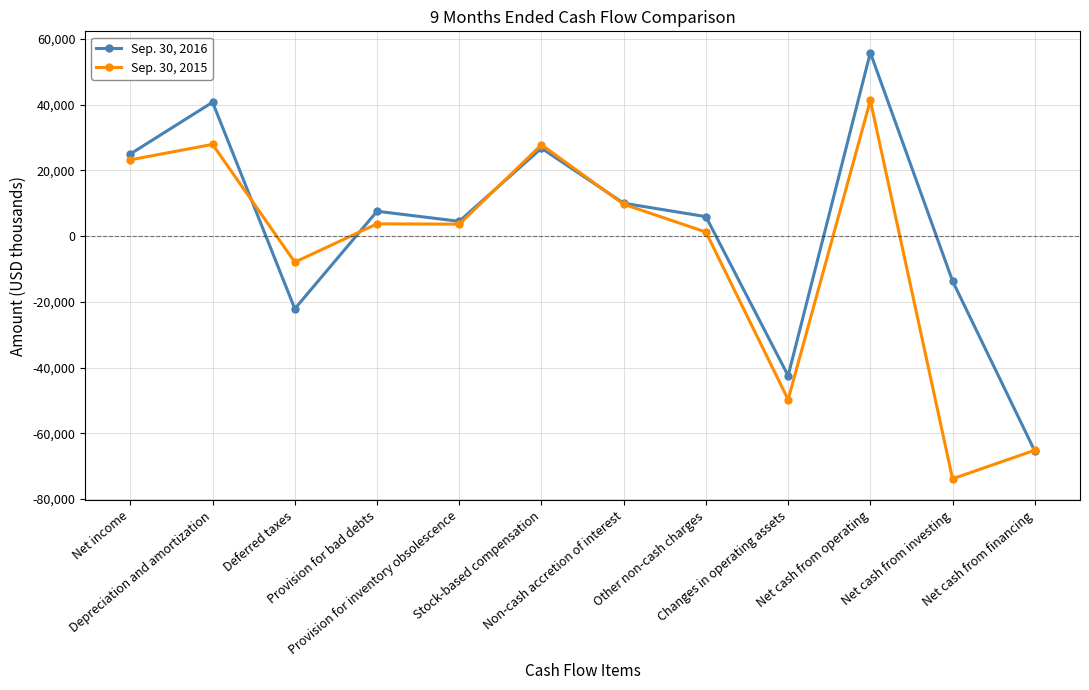

Where is the first local maximum for Sep. 30, 2015?

Depreciation and amortization